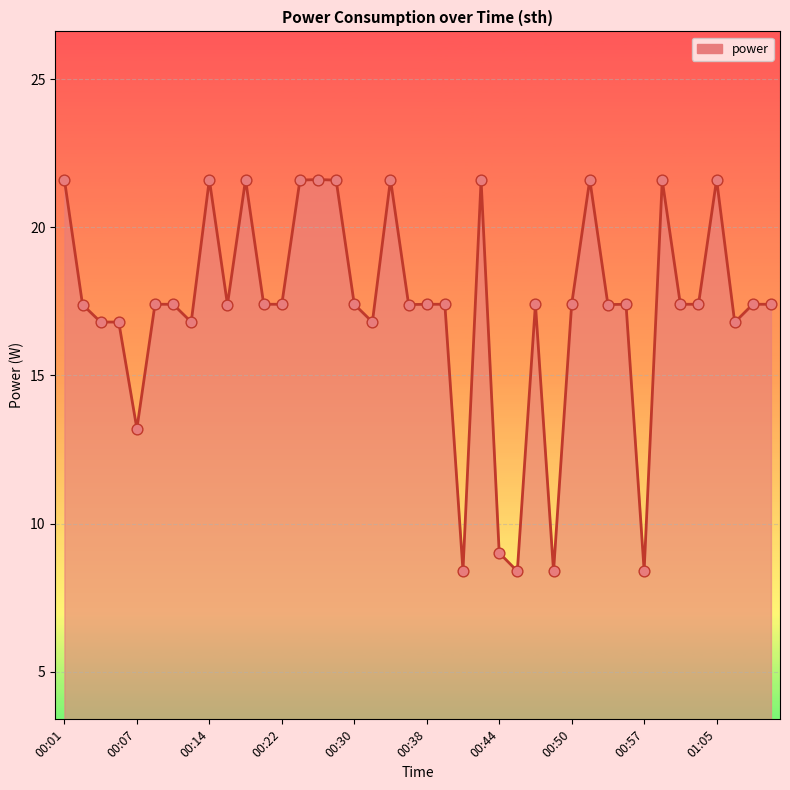

What is the minimum value shown in the chart?

8.4